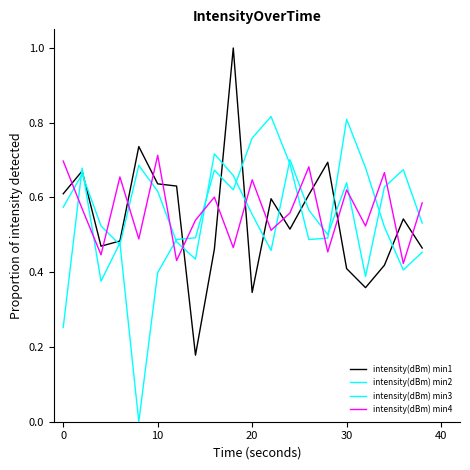

Which series has the largest total across all categories?

intensity(dBm) min3